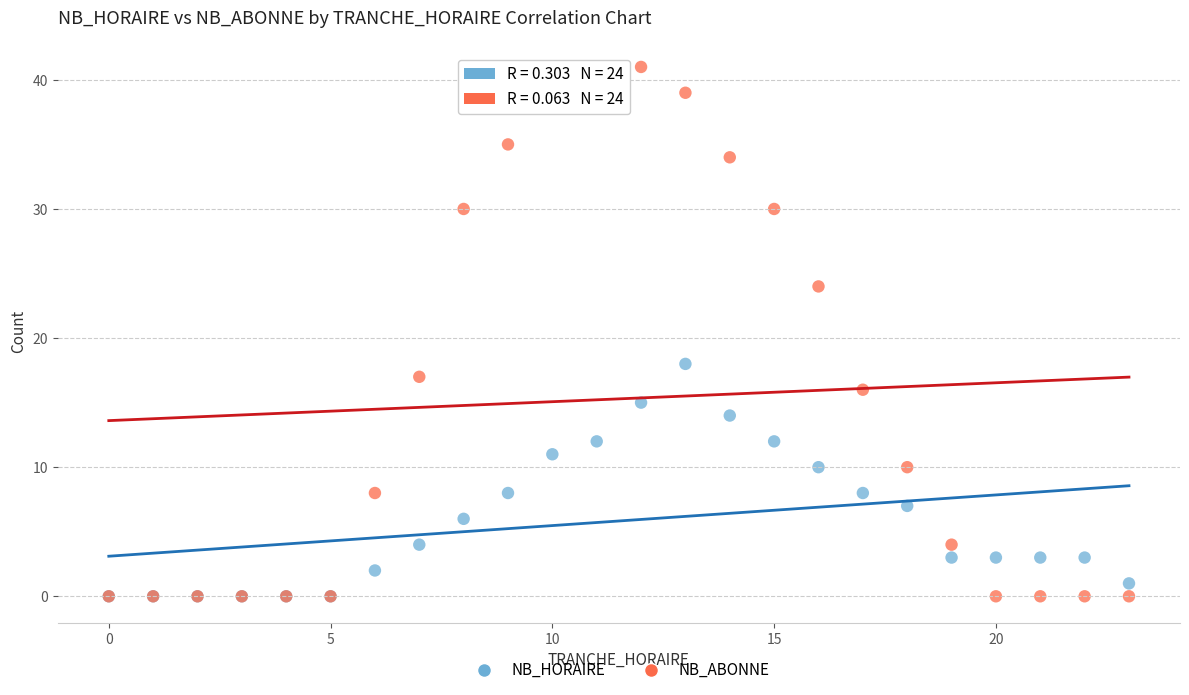

Across all series, what Y value is closest to 20?

18